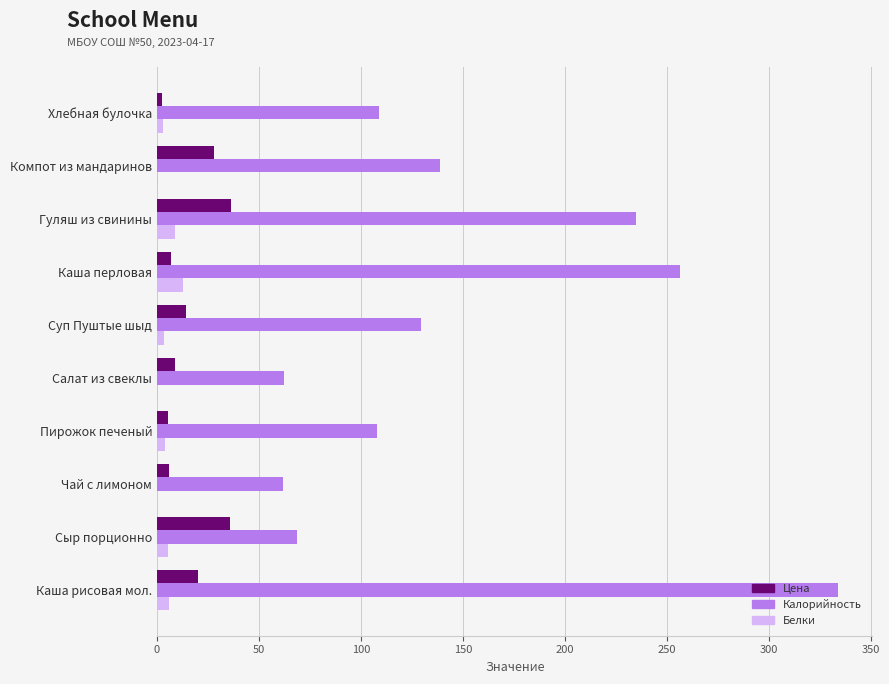

Which series changed the most between Гуляш из свинины and Компот из мандаринов?

Калорийность